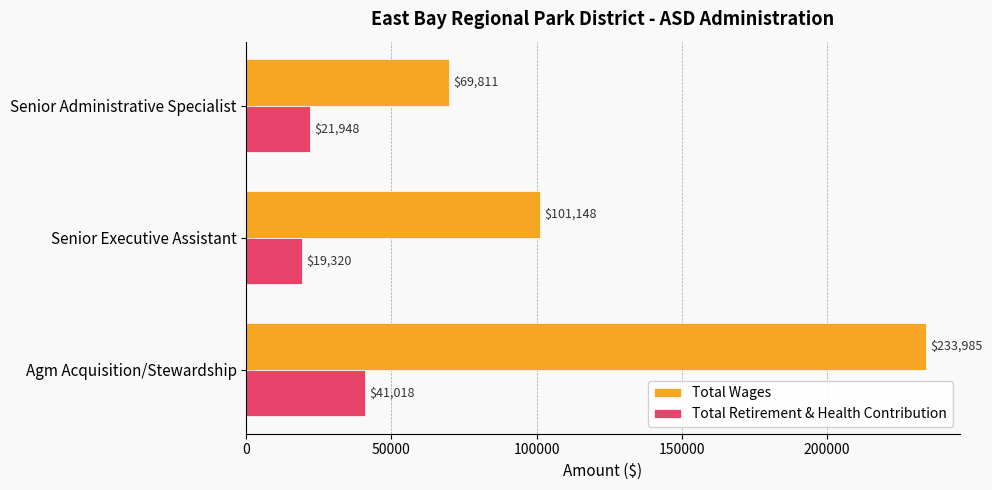

Between Senior Executive Assistant and Senior Administrative Specialist, which series saw the biggest shift?

Total Wages